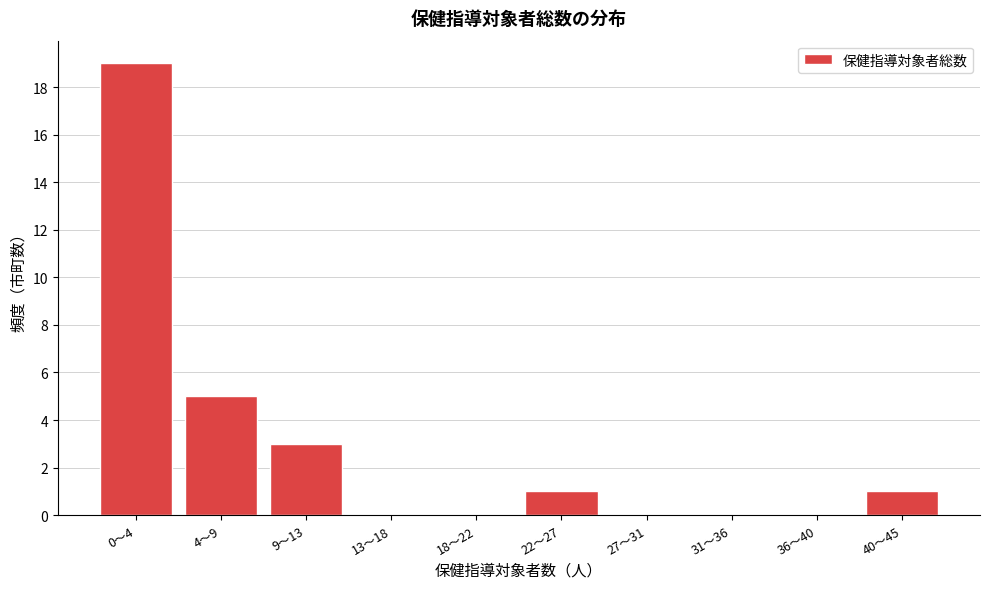

Reading right to left, transcribe all the data shown in this chart.

40〜45=1	36〜40=0	31〜36=0	27〜31=0	22〜27=1	18〜22=0	13〜18=0	9〜13=3	4〜9=5	0〜4=19